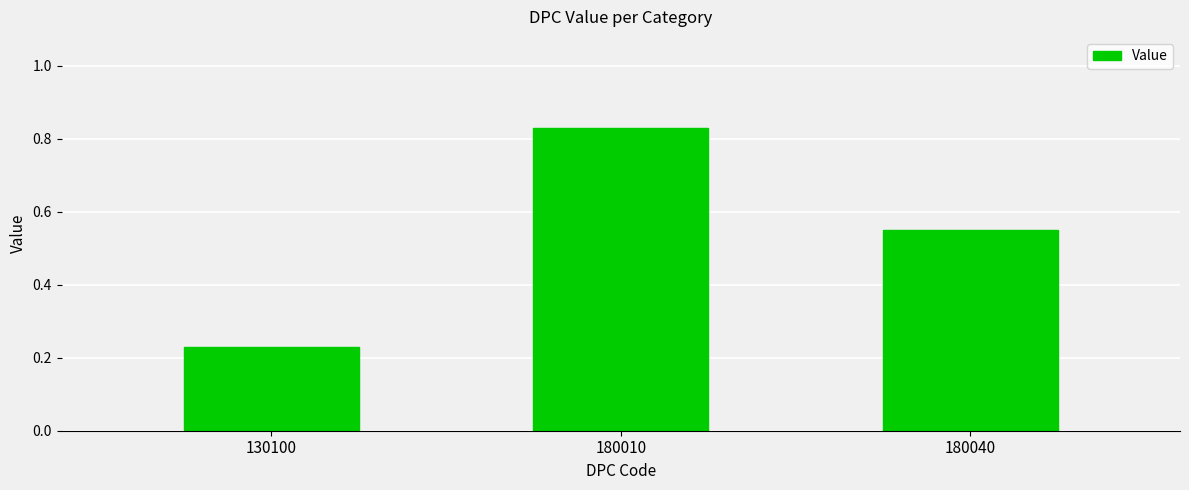

Does the chart contain any negative values?

No